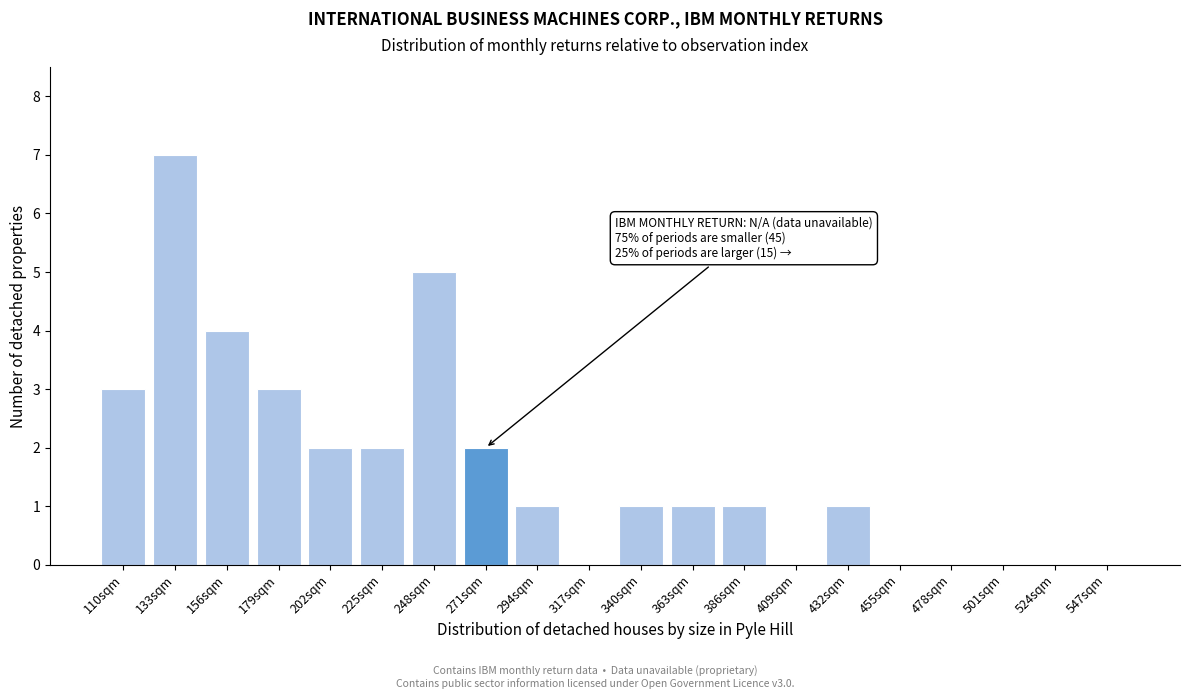

Which label corresponds to the largest value in the chart?

133sqm